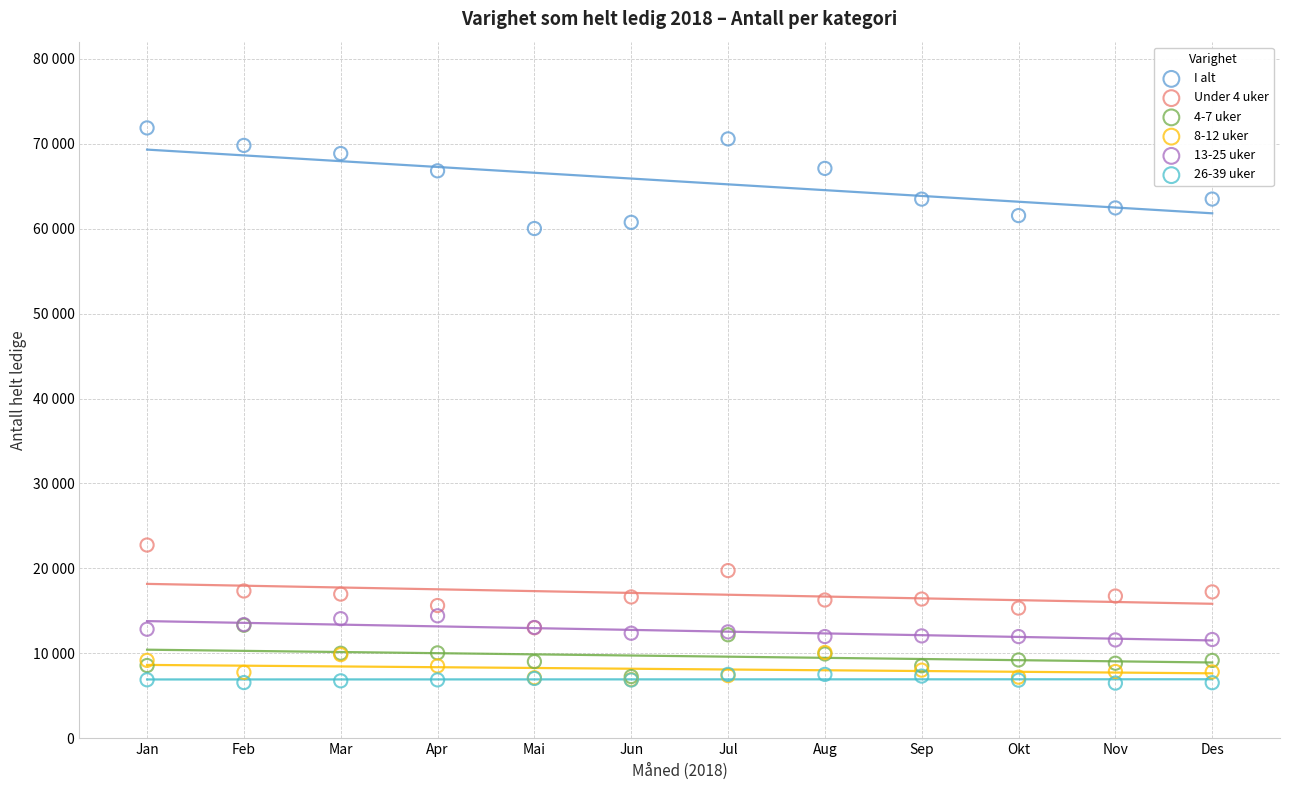

What are all the series names shown in the legend?

I alt, Under 4 uker, 4-7 uker, 8-12 uker, 13-25 uker, 26-39 uker